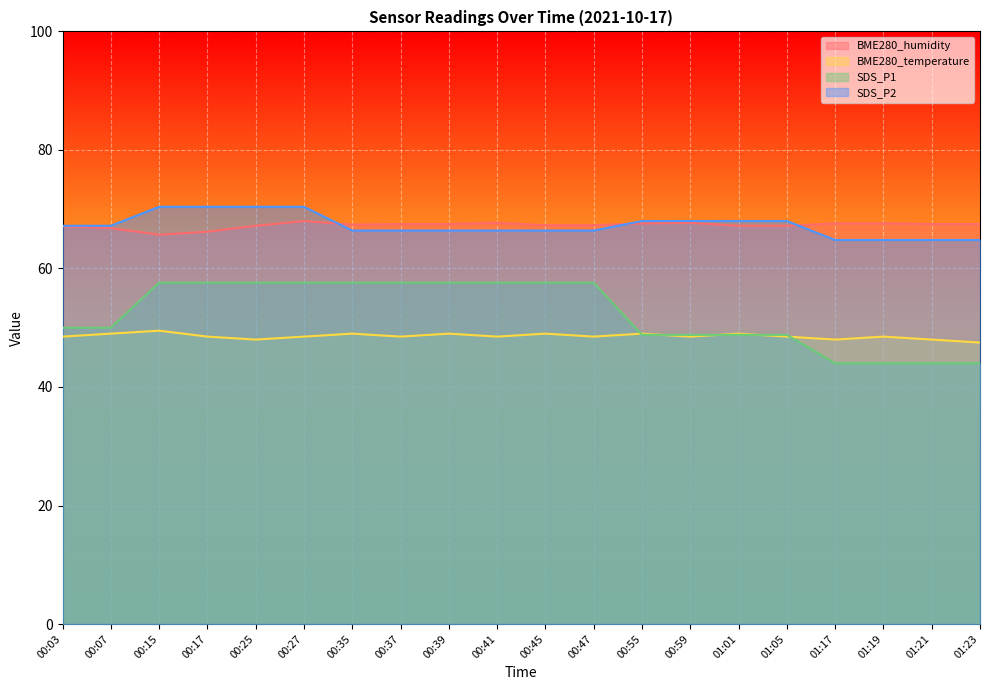

How many data points does each series have?

20